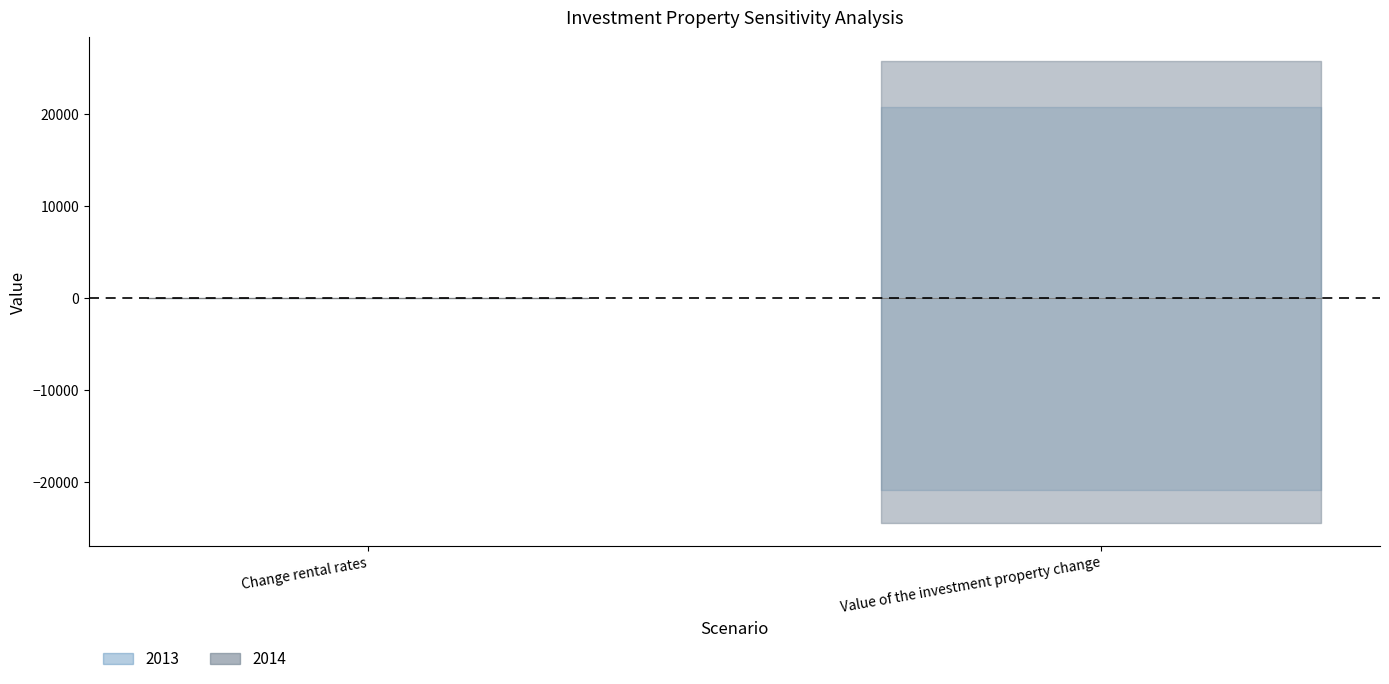

Between Value of the investment property change and Change rental rates, which is larger?

Change rental rates